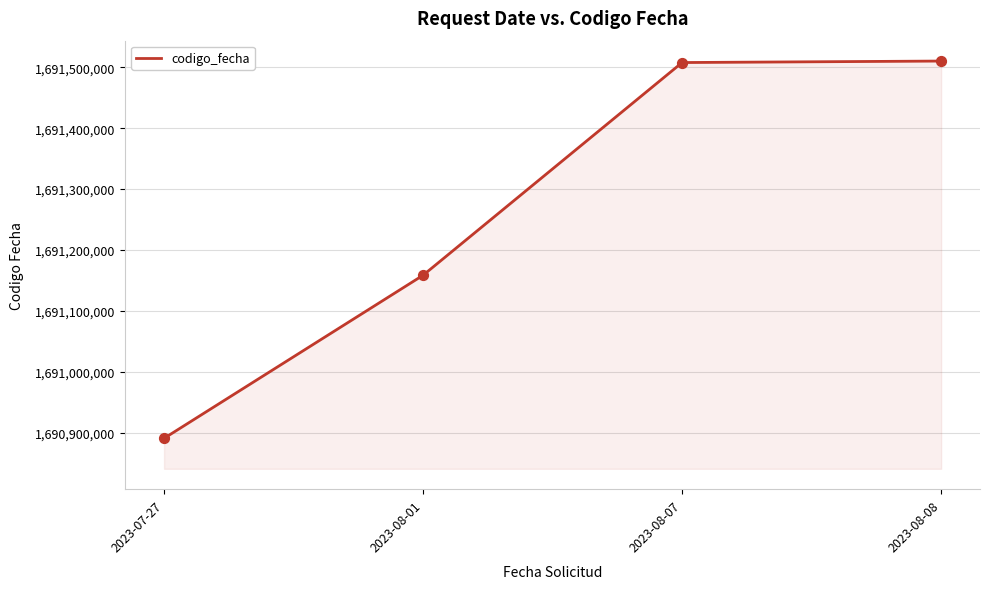

What is the ratio of the value at 2023-08-08 to the value at 2023-08-01?

1.0